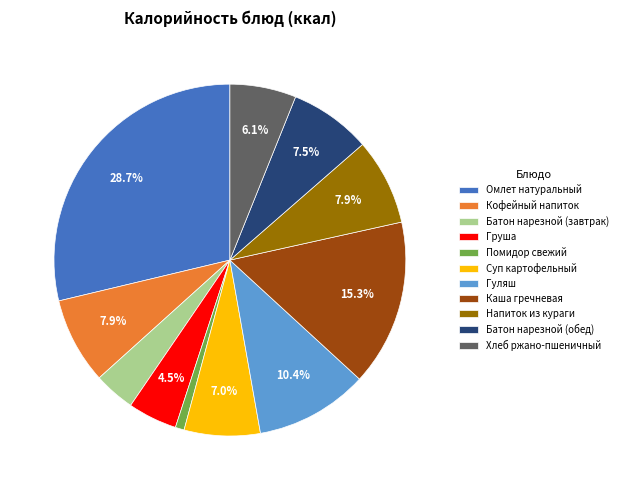

What percentage is the Хлеб ржано-пшеничный slice, to the nearest percent?

6%